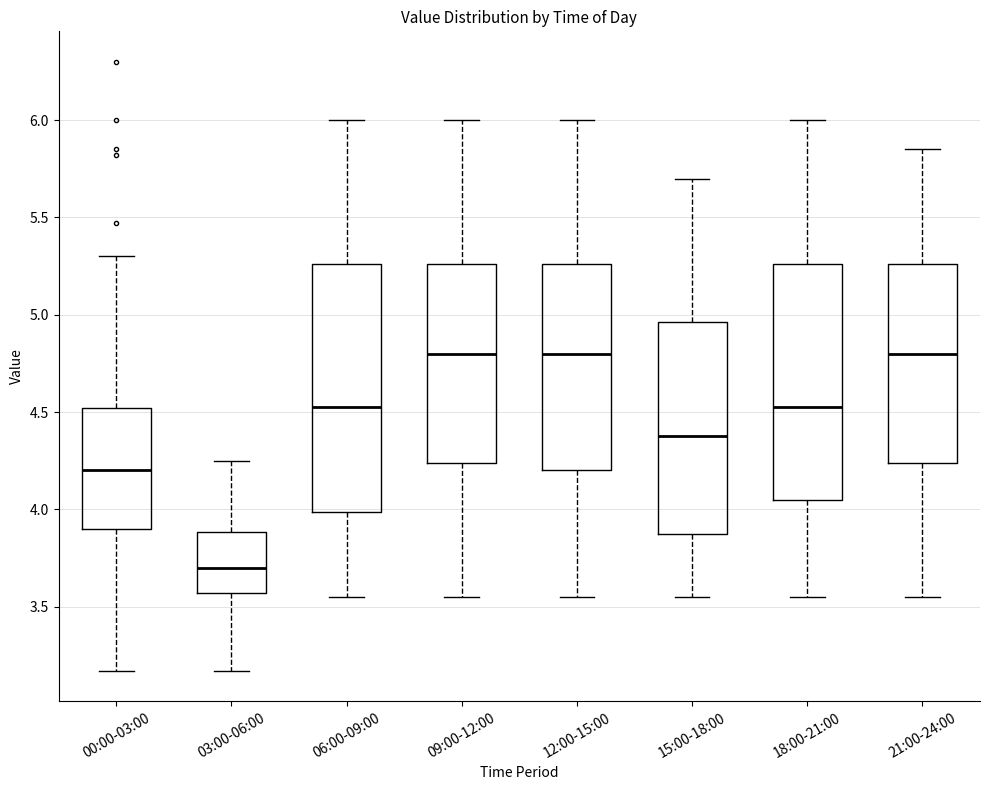

Reading left to right, transcribe this box plot: for each box, give where its median line is, the range the box spans, and where its two whiskers end, as read against the y-axis. The values are not printed on the chart, so give them approximately, as read against the axis.

00:00-03:00: median 4.20, box 3.90 to 4.50, whiskers 3.15 to 5.30
03:00-06:00: median 3.70, box 3.55 to 3.90, whiskers 3.15 to 4.25
06:00-09:00: median 4.55, box 4.00 to 5.25, whiskers 3.55 to 6.00
09:00-12:00: median 4.80, box 4.25 to 5.25, whiskers 3.55 to 6.00
12:00-15:00: median 4.80, box 4.20 to 5.25, whiskers 3.55 to 6.00
15:00-18:00: median 4.40, box 3.90 to 4.95, whiskers 3.55 to 5.70
18:00-21:00: median 4.55, box 4.05 to 5.25, whiskers 3.55 to 6.00
21:00-24:00: median 4.80, box 4.25 to 5.25, whiskers 3.55 to 5.85